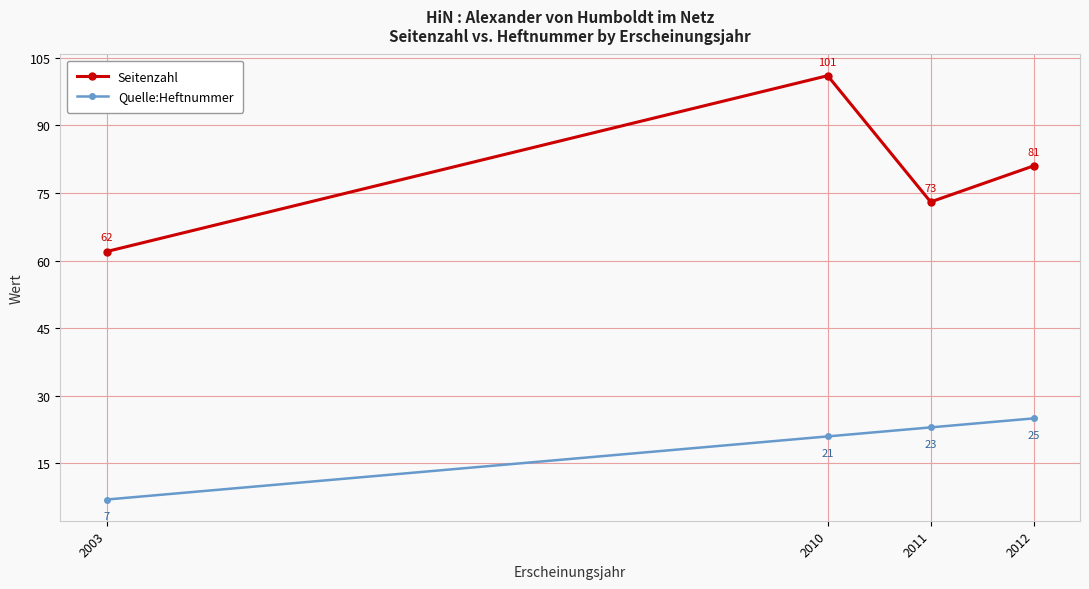

True or false: Seitenzahl and Quelle:Heftnummer intersect in this chart.

False